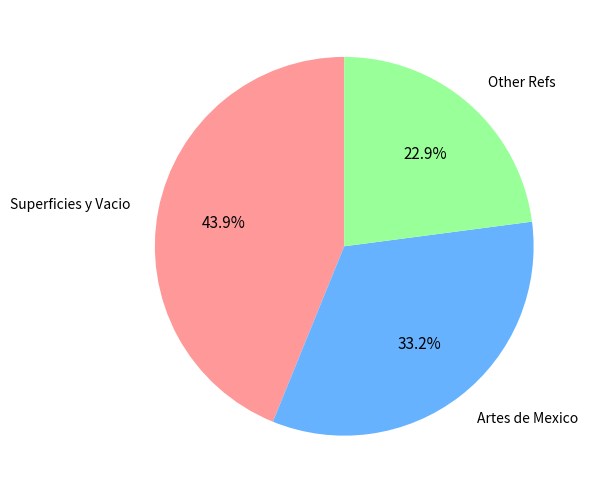

Does any single category account for the majority?

No